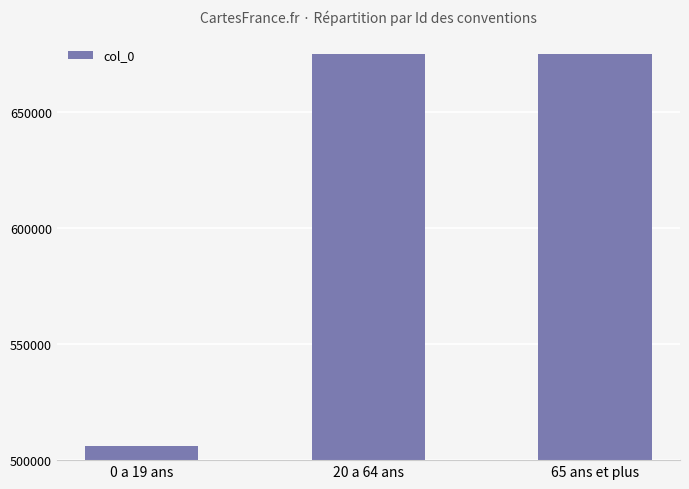

Count the number of categories in the chart.

3